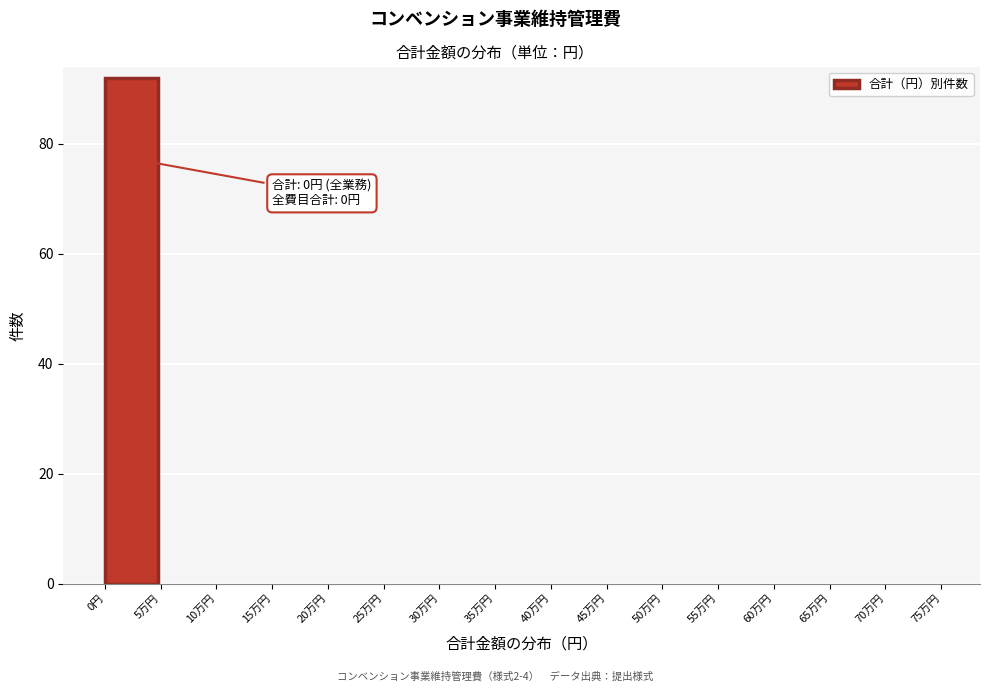

Reading left to right, transcribe all the data shown in this chart.

0円=92	5万円=0	10万円=0	15万円=0	20万円=0	25万円=0	30万円=0	35万円=0	40万円=0	45万円=0	50万円=0	55万円=0	60万円=0	65万円=0	70万円=0